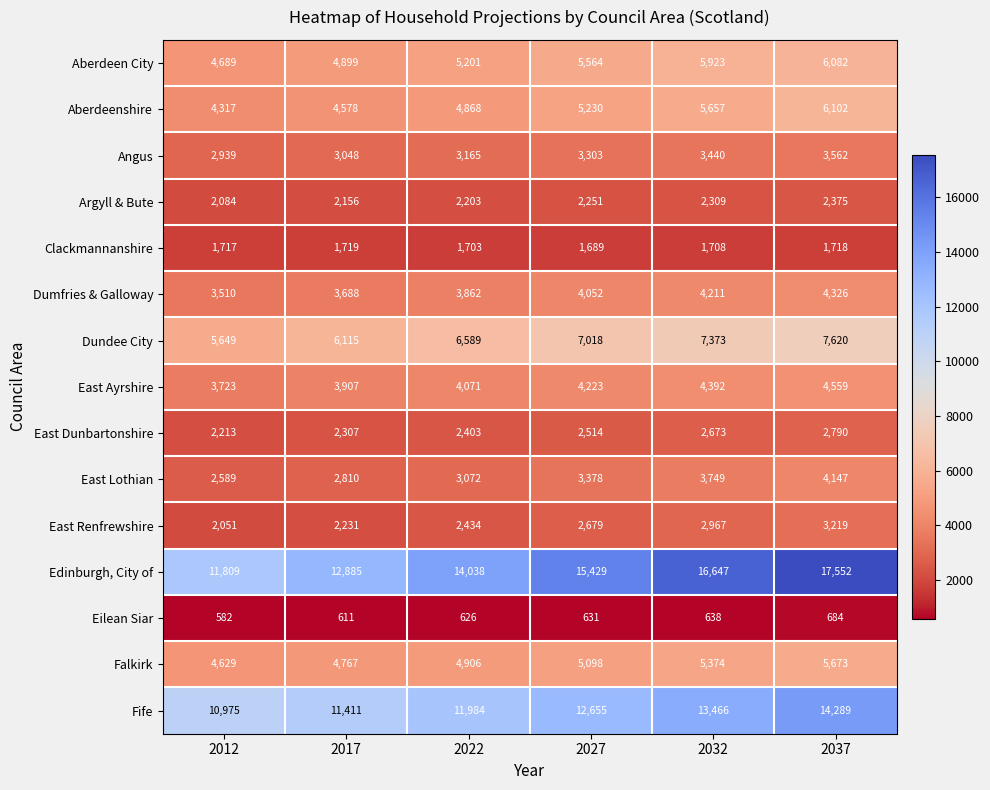

At which category is the sum across all series the highest?

2037